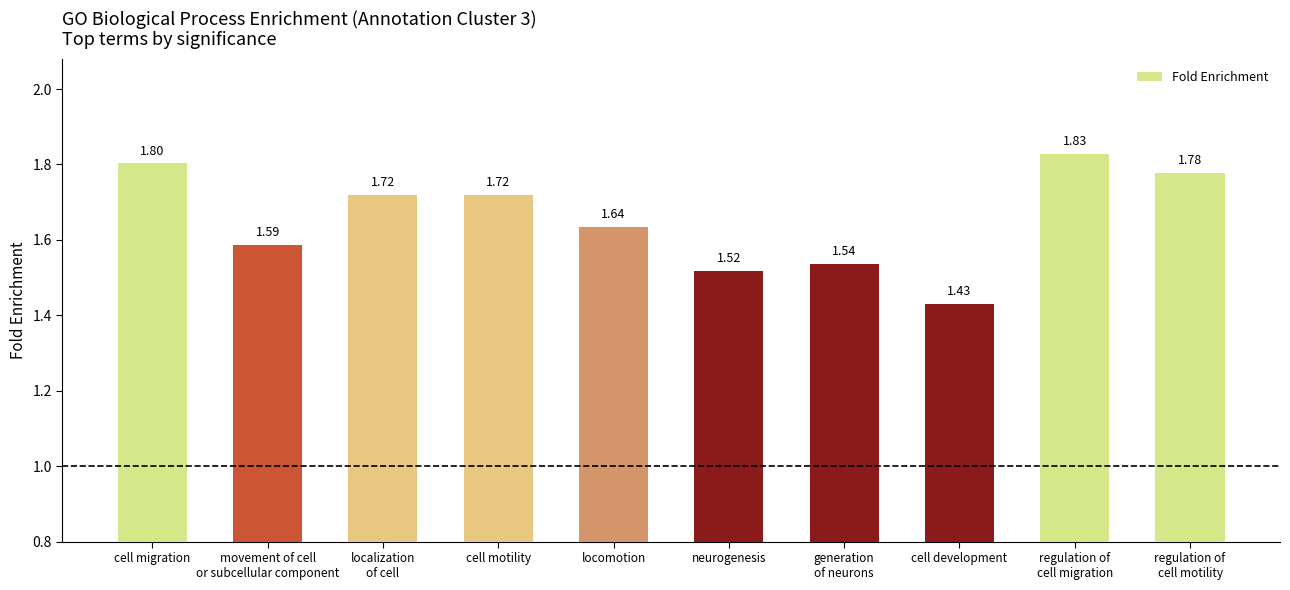

Which has a higher value, regulation of
cell motility or localization
of cell?

regulation of
cell motility